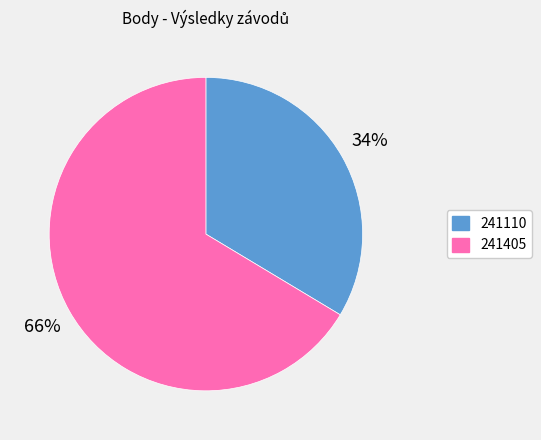

What is the ratio of the value at 241110 to the value at 241405?

0.5